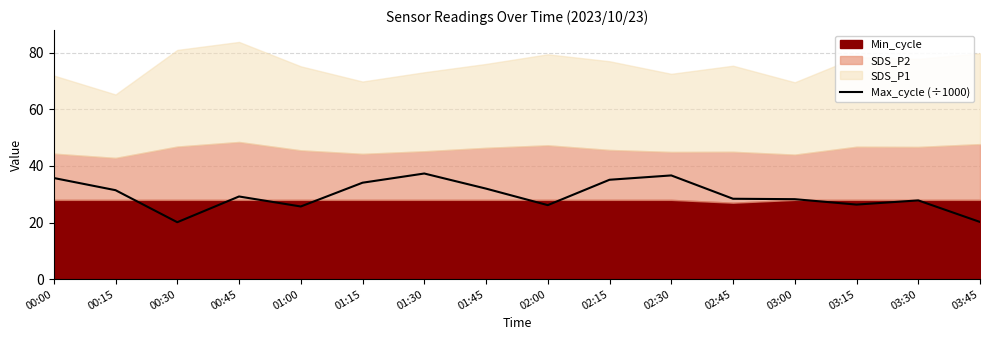

Is it true that the value at 00:15 is 31.4?

True